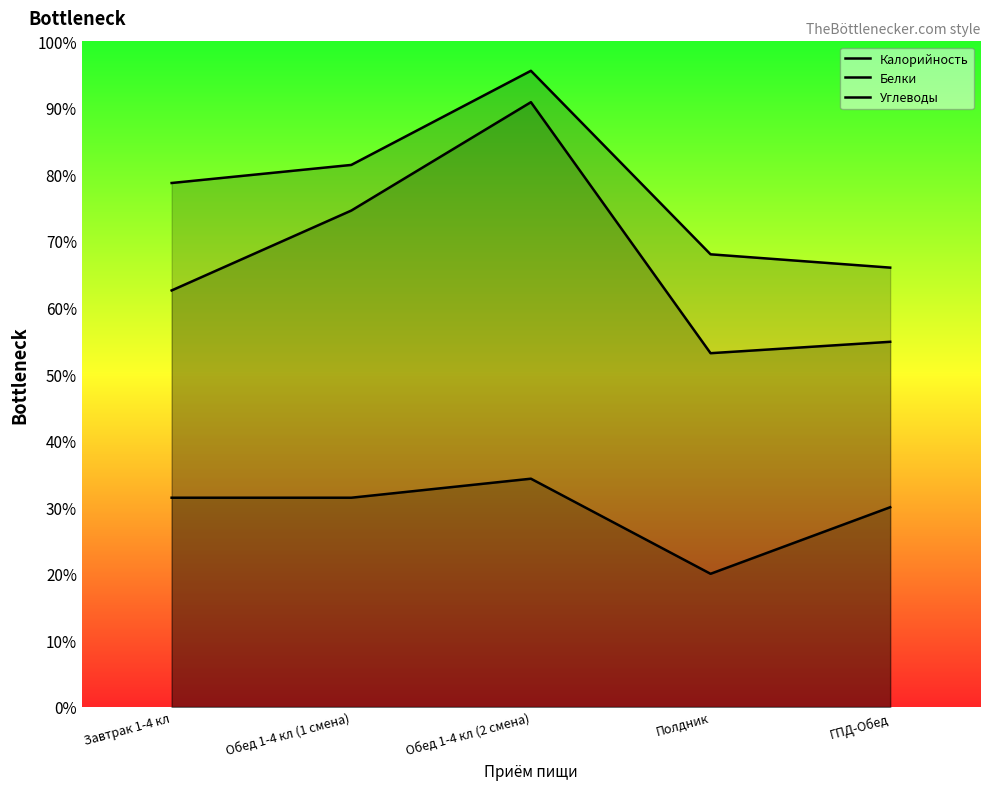

Rank the categories by Углеводы value from highest to lowest.

Обед 1-4 кл (2 смена), Обед 1-4 кл (1 смена), Завтрак 1-4 кл, ГПД-Обед, Полдник